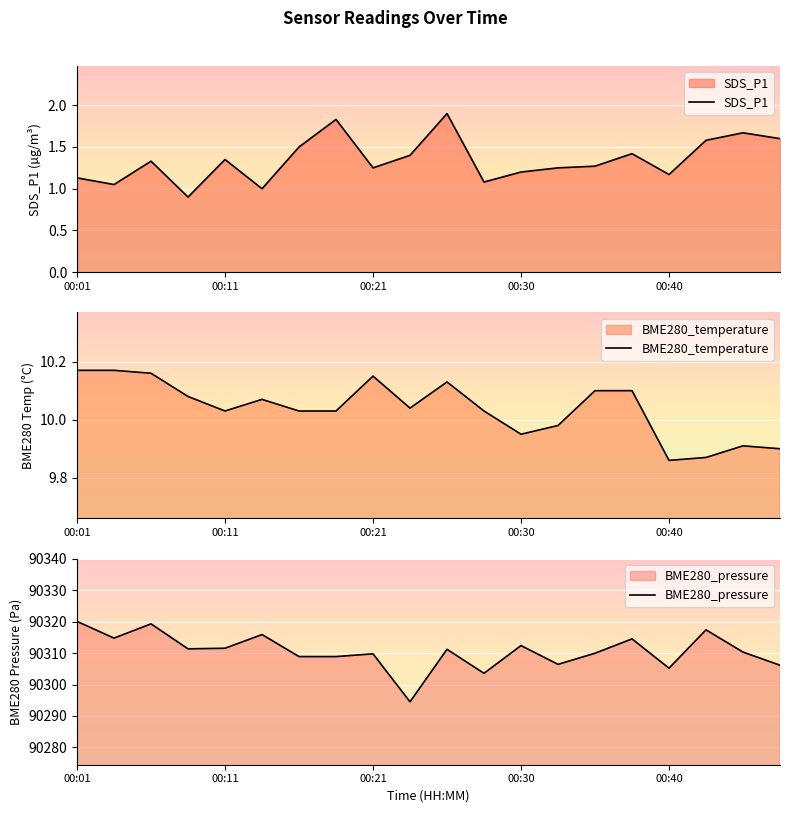

The BME280_temperature series shows 10.0 at 00:33. True or false?

True